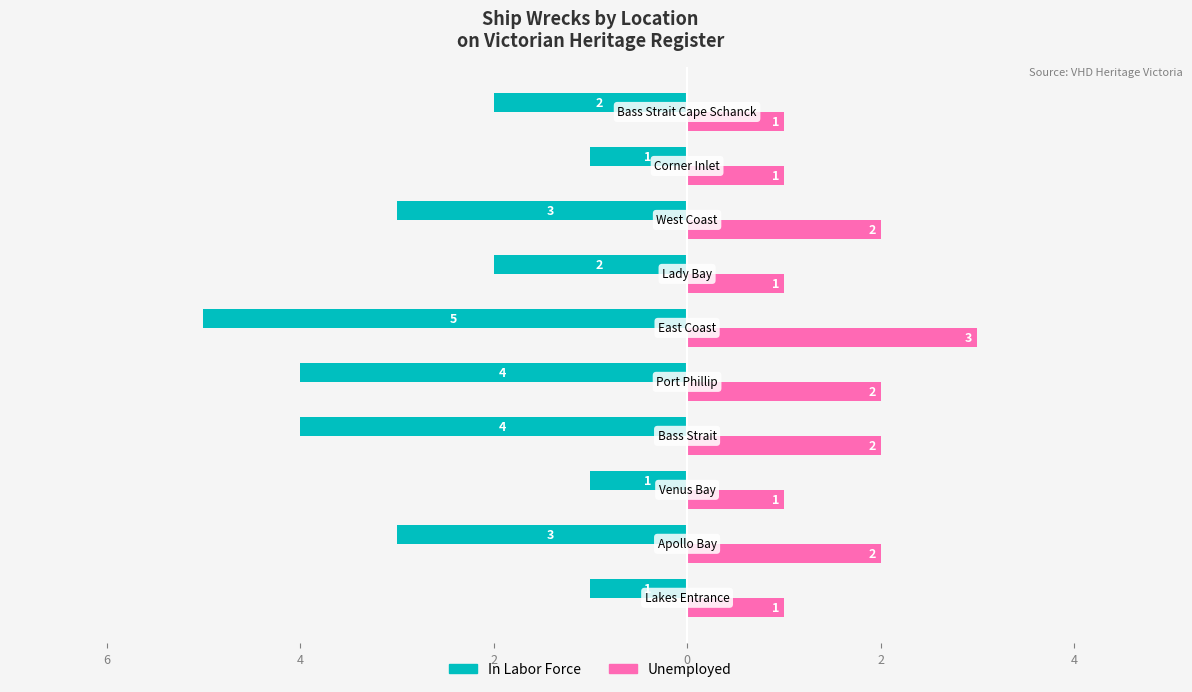

What are all the series names shown in the legend?

In Labor Force, Unemployed